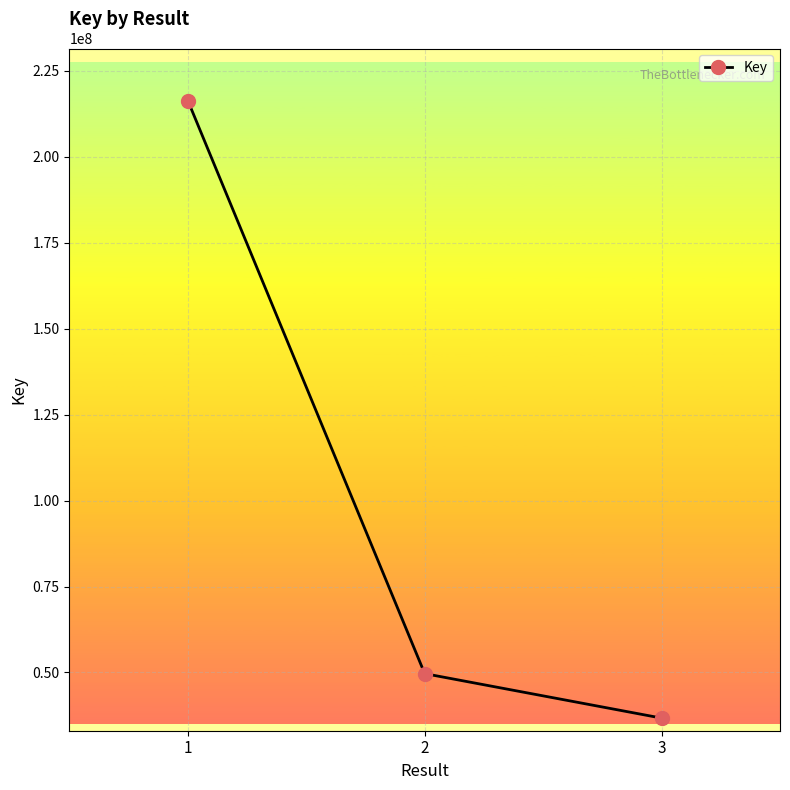

List the labels in order of value, smallest first.

3, 2, 1